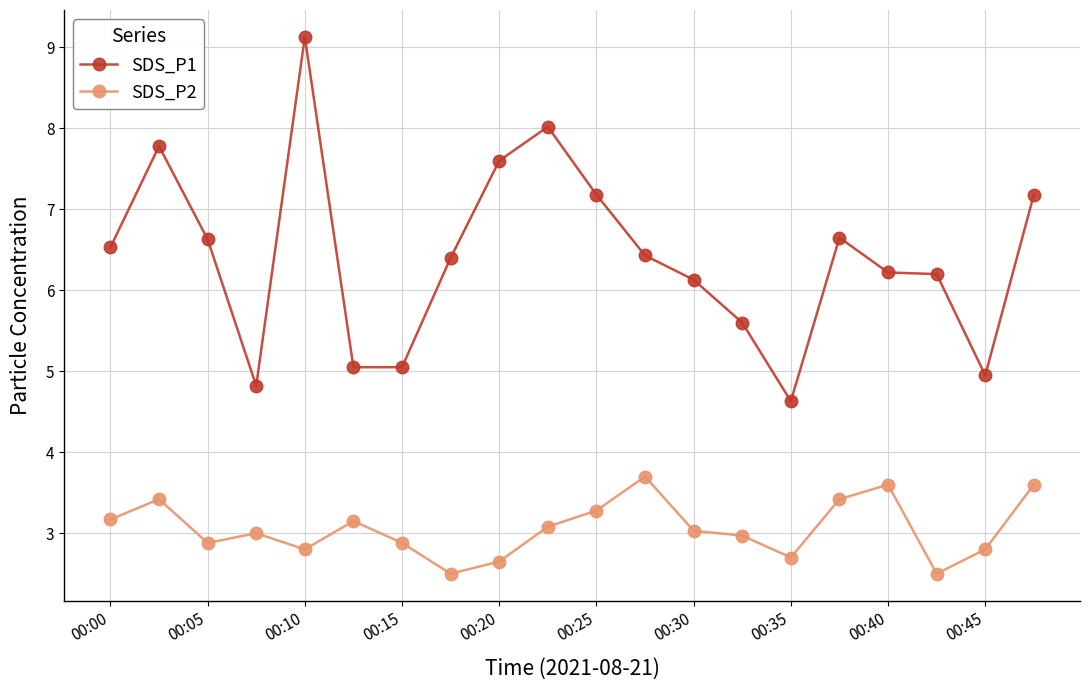

What is the value of the SDS_P1 point at the 15th from the left?

4.6